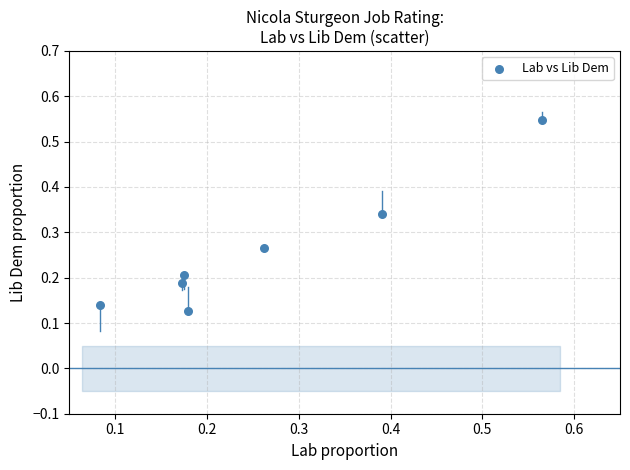

What is the range of Y values (max minus min)?

0.4